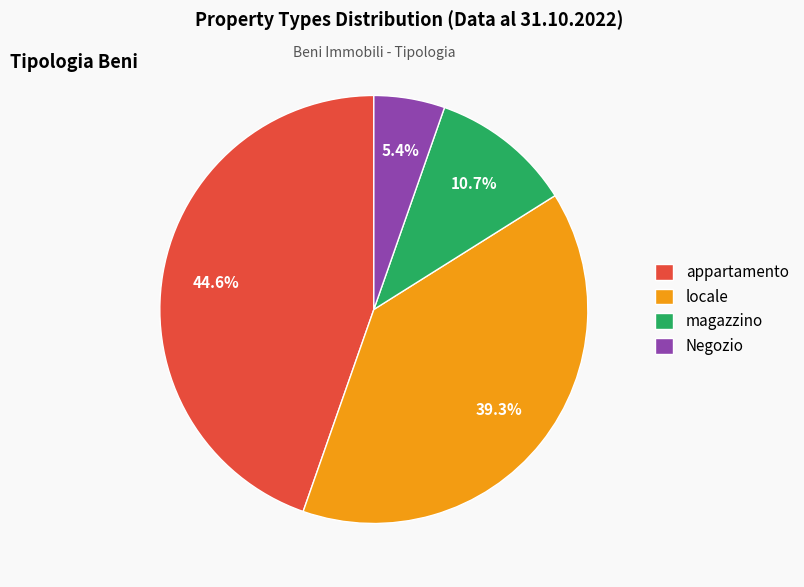

Rank the categories by value from highest to lowest.

appartamento, locale, magazzino, Negozio